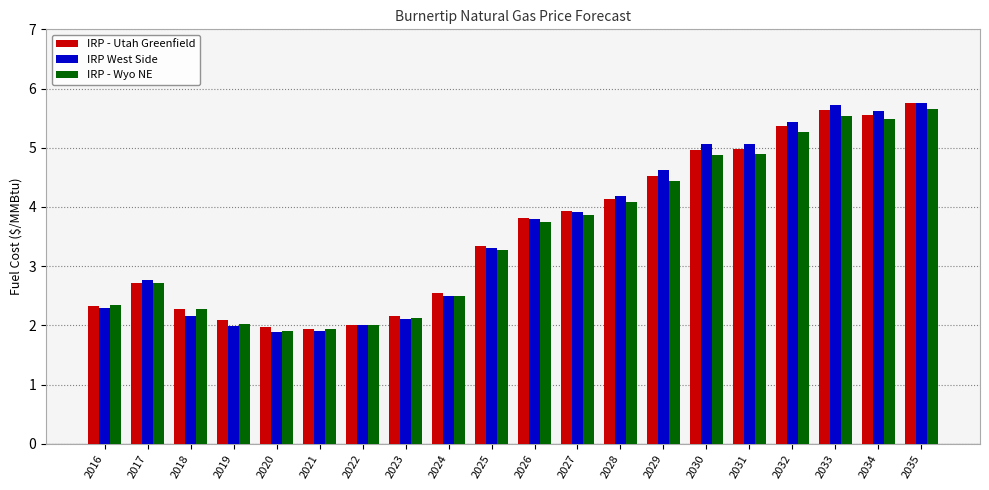

How many values in the IRP West Side series exceed 3?

11